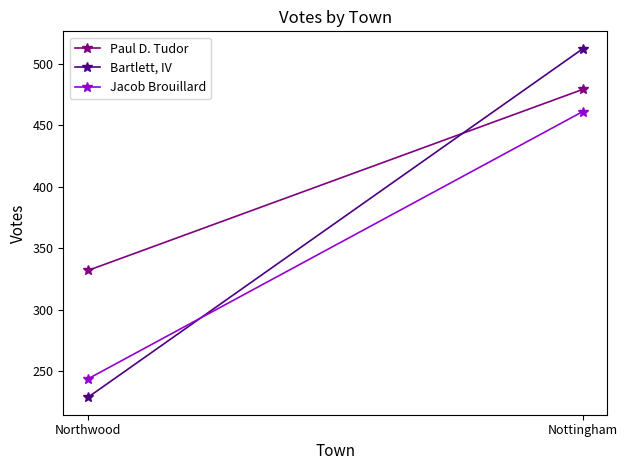

How many categories are shown in the chart?

2